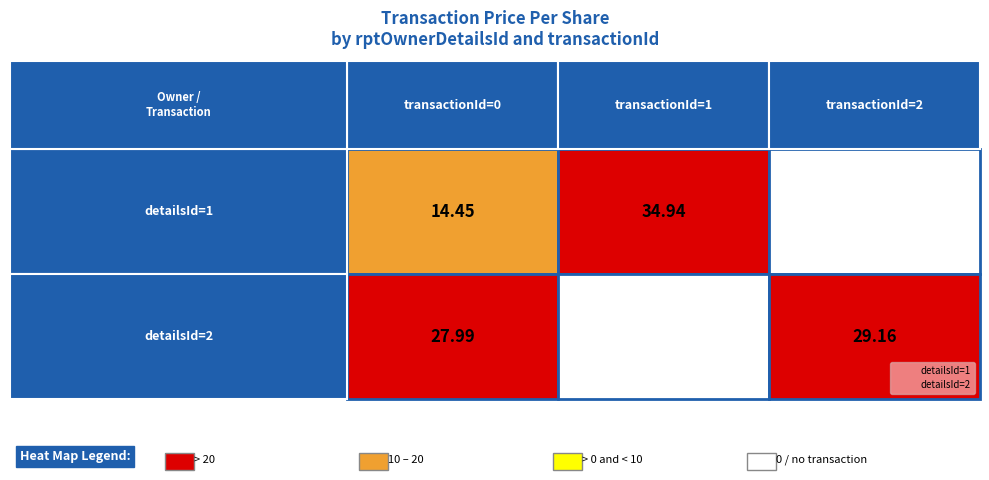

What is the difference between the maximum and minimum values in the 2 series?

34.9